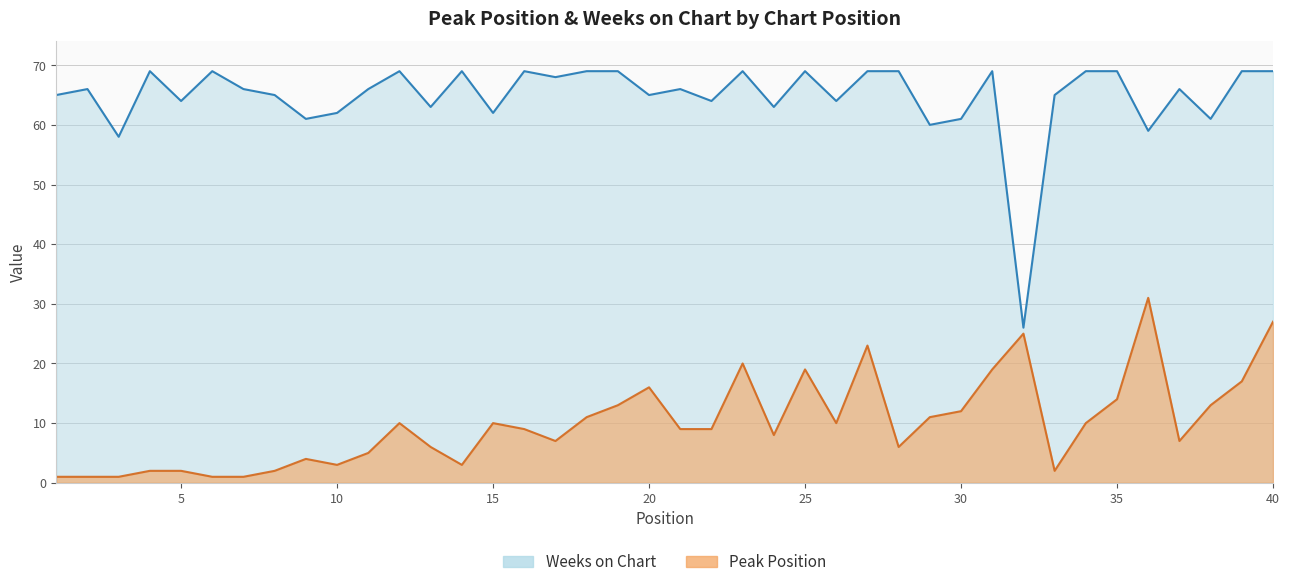

At how many categories does at least one series exceed 32?

39